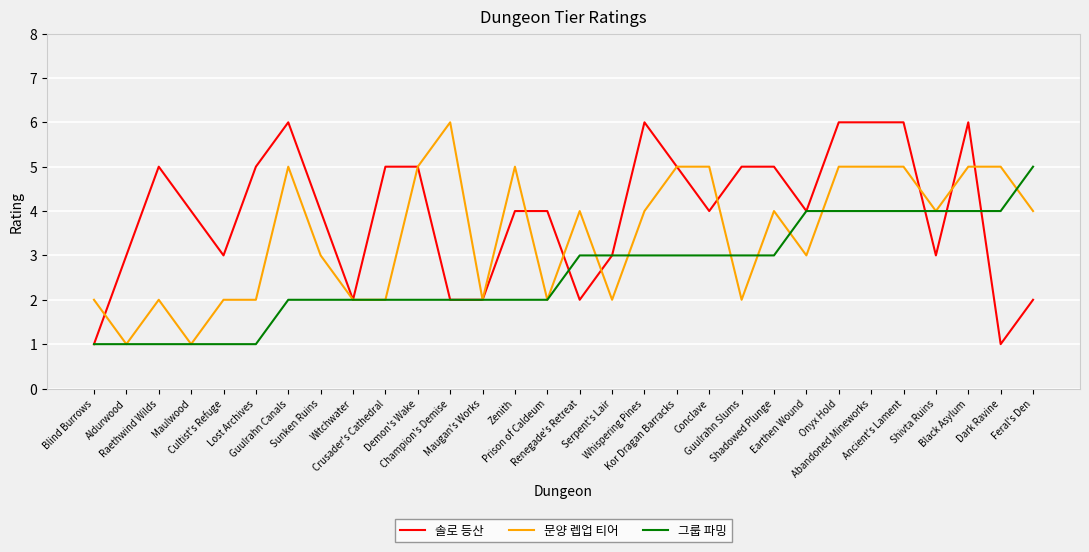

At Lost Archives, list the series in order from largest to smallest.

솔로 등산, 문양 렙업 티어, 그룹 파밍